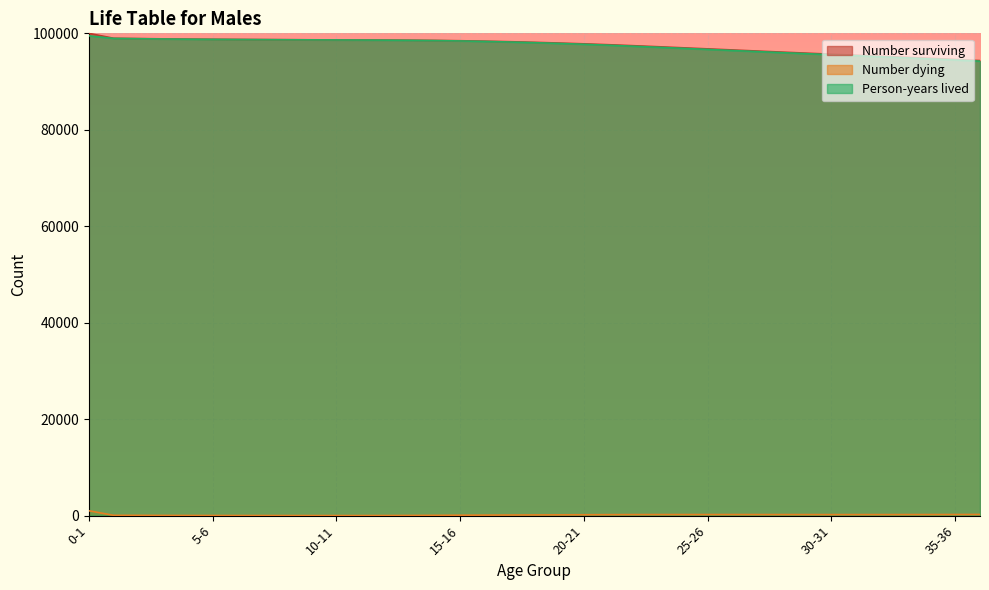

Reading left to right, list all the values displayed in this chart.

Number surviving: 100000.0	98983.2	98915.9	98853.6	98806.2	98768.7	98736.8	98708.1	98681.9	98658.7	98638.9	98621.3	98602.2	98574.8	98531.0	98465.4	98376.8	98266.9	98137.1	97989.1	97824.0	97639.8	97437.0	97222.3	97002.3	96779.8	96554.7	96330.5	96108.5	95889.2	95672.4	95457.1	95242.2	95026.0	94806.5	94581.7	94349.5
Number dying: 1016.8	67.3	62.3	47.4	37.5	31.9	28.7	26.2	23.2	19.8	17.6	19.1	27.4	43.8	65.6	88.6	109.9	129.8	148.0	165.1	184.2	202.7	214.7	220.0	222.5	225.2	224.2	222.0	219.3	216.8	215.2	214.9	216.2	219.5	224.8	232.2	242.0
Person-years lived: 99491.6	98949.5	98884.7	98829.9	98787.4	98752.7	98722.4	98695.0	98670.3	98648.8	98630.1	98611.7	98588.5	98552.9	98498.2	98421.1	98321.8	98202.0	98063.1	97906.6	97731.9	97538.4	97329.7	97112.3	96891.1	96667.2	96442.6	96219.5	95998.9	95780.8	95564.8	95349.7	95134.1	94916.2	94694.1	94465.6	94228.5